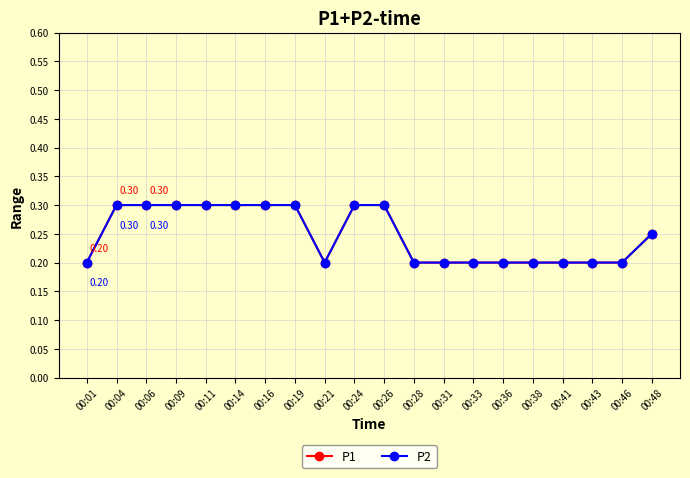

Which has a higher value, 00:19 or 00:26?

00:19